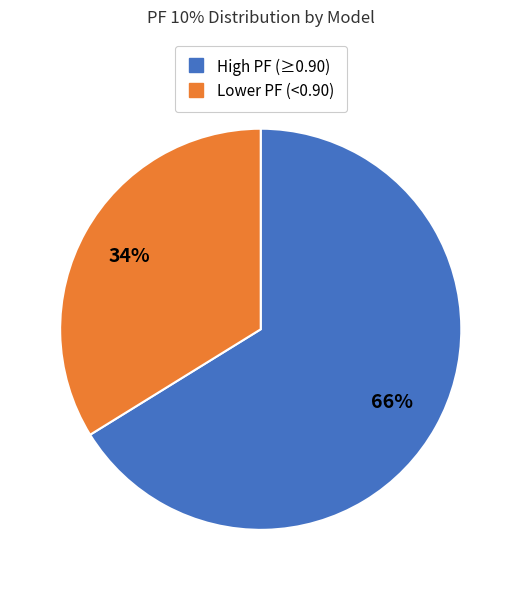

Does any single category account for the majority?

Yes